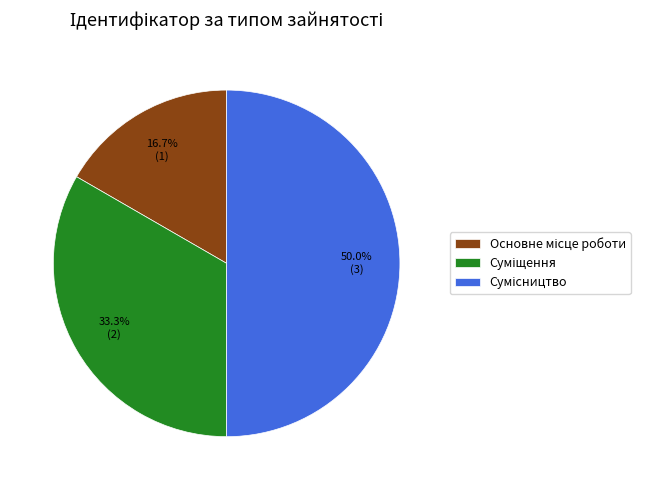

How many segments does this pie chart have?

3